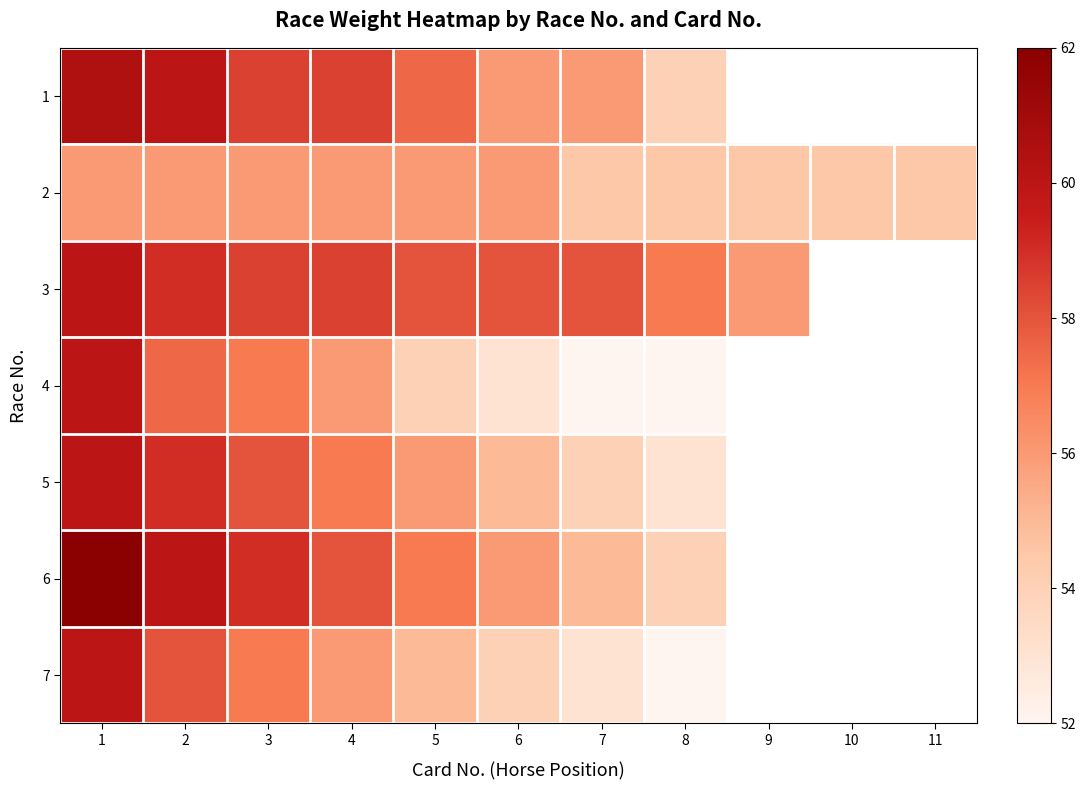

What is the greatest value displayed?

62.0